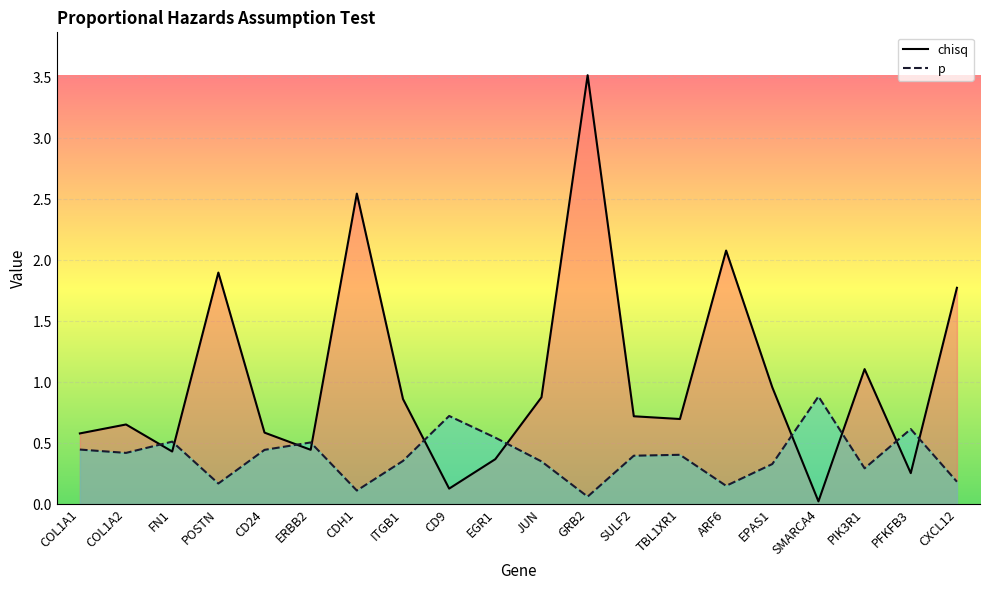

What is the total value across all series at TBL1XR1?

1.1